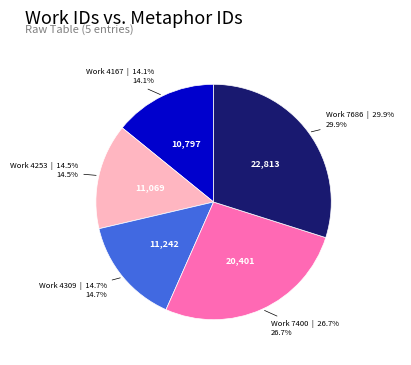

Does any single category account for the majority?

No